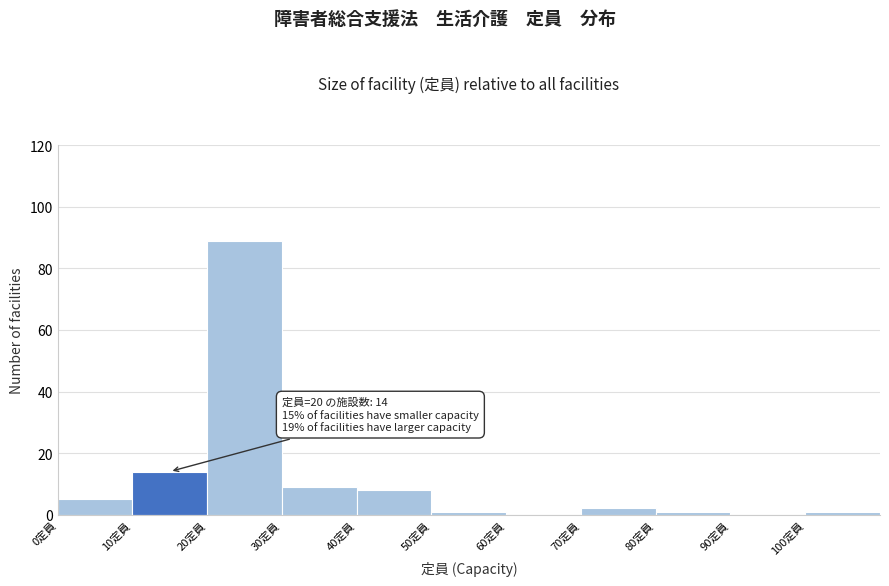

Which range on the x-axis has the tallest bar?

20 to 30